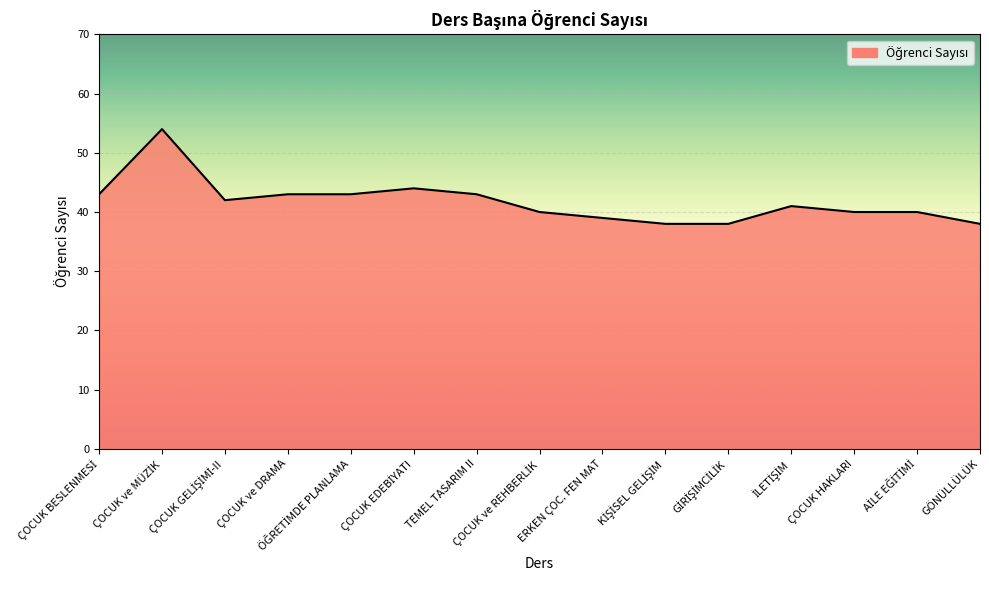

What is the smallest value displayed?

38